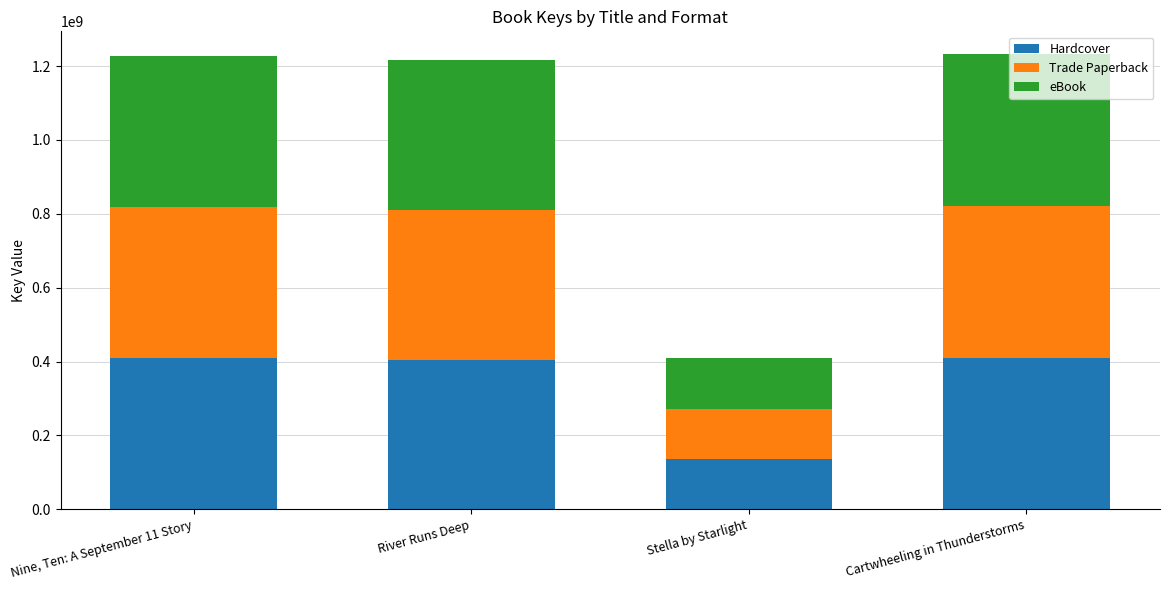

What is the highest value of the Hardcover series?

410792173